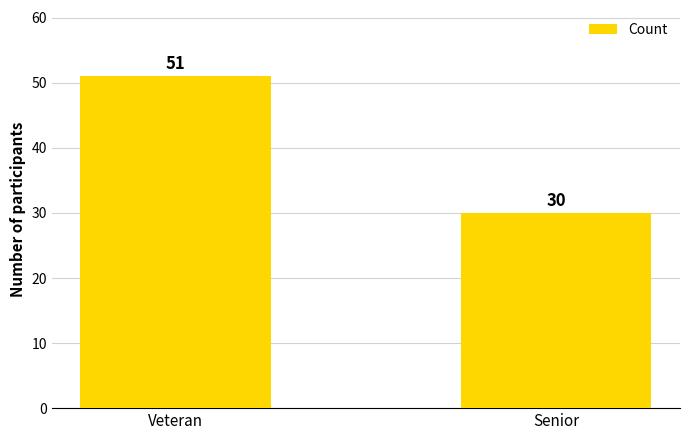

The chart shows a value of 45 at Senior. True or false?

False